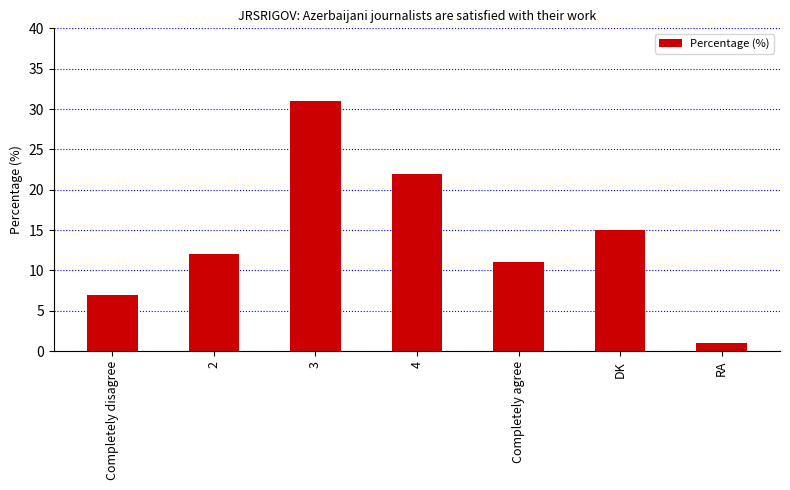

Does the chart contain stacked bars?

No